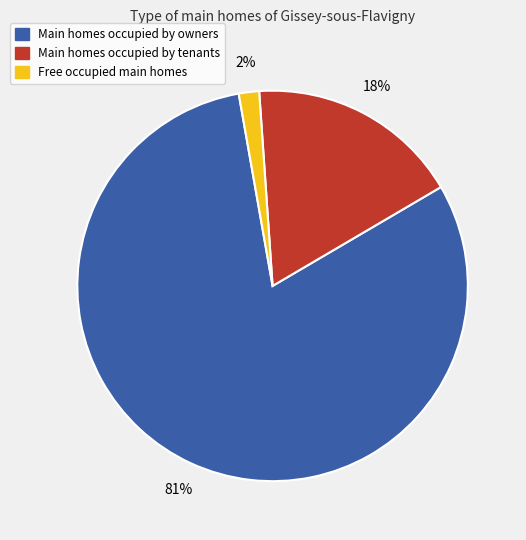

To the nearest percent, what is the average slice percentage?

33%